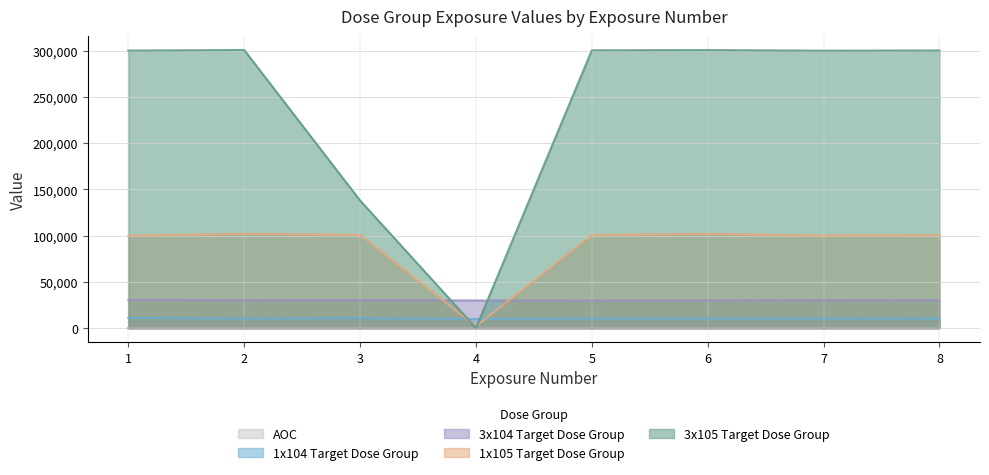

What is the difference between the highest and lowest values at 8?

300100